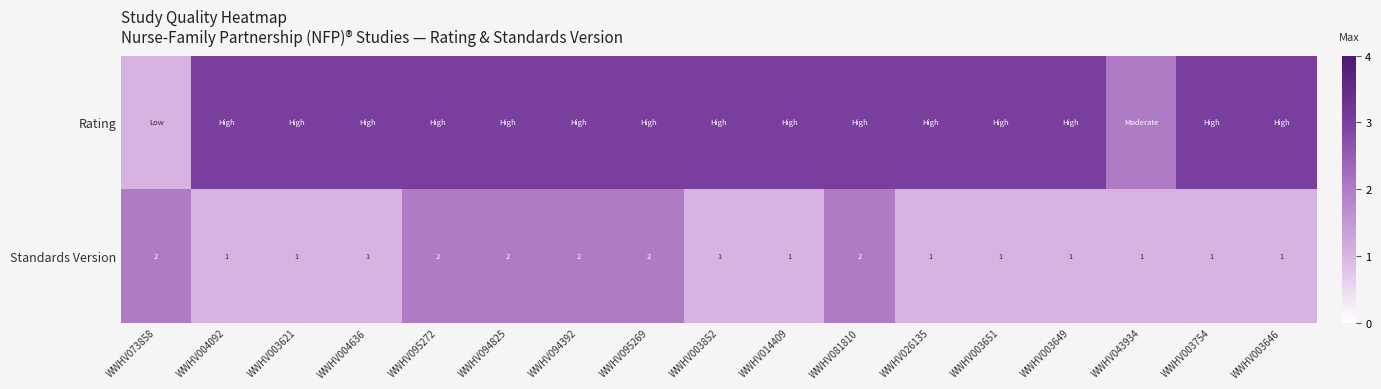

How many values in the Standards Version series exceed 1?

6